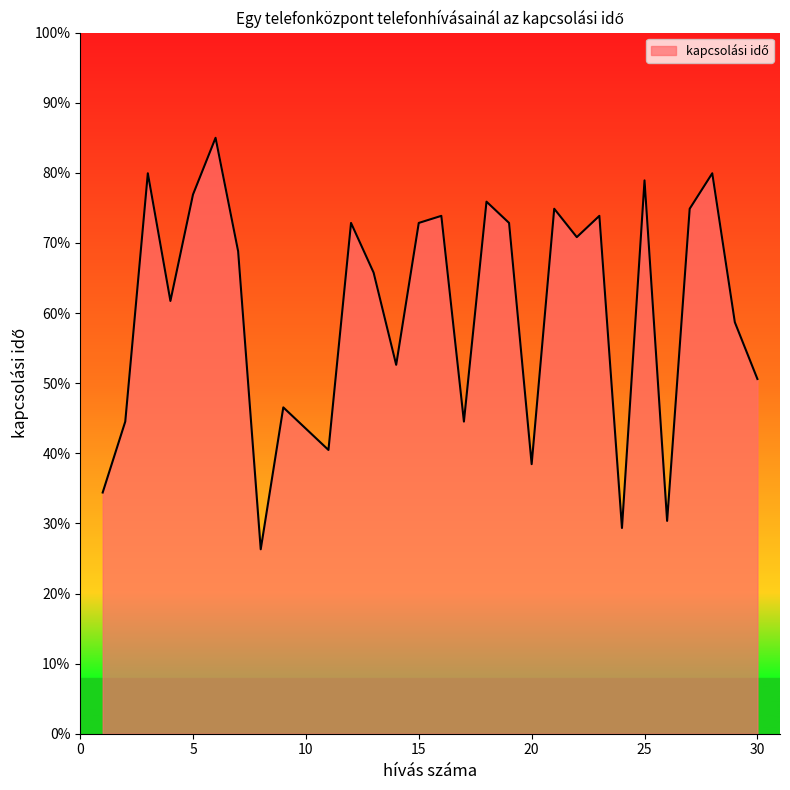

What is the difference between the maximum and minimum values?

58.7